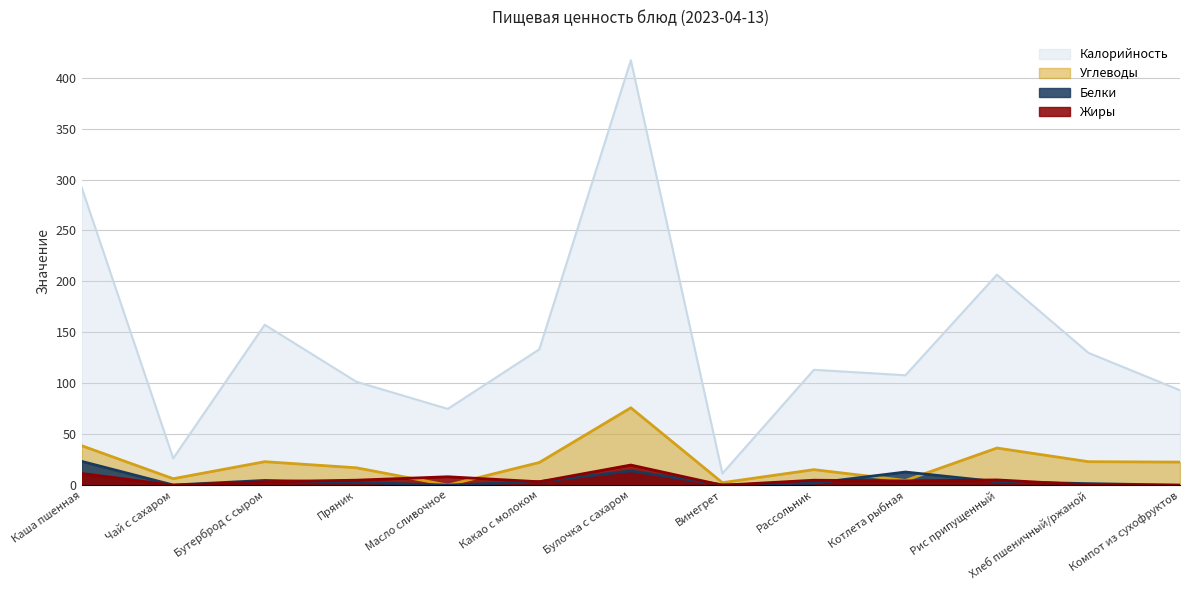

At which category is the sum across all series the highest?

Булочка с сахаром